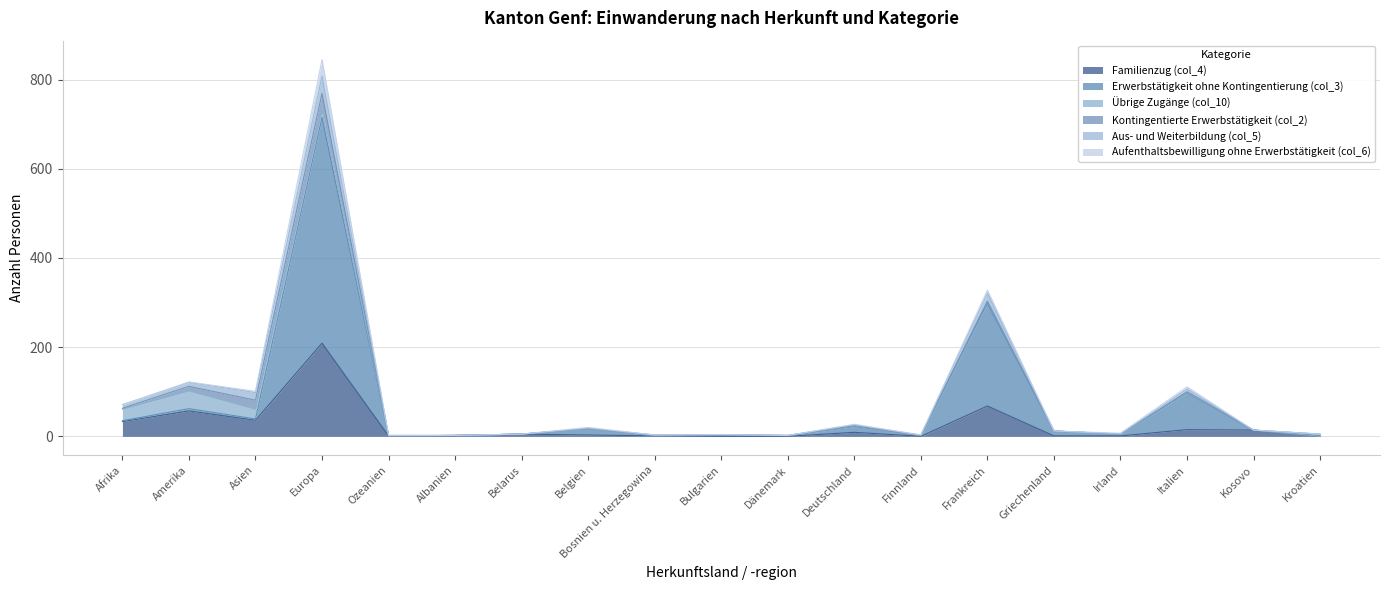

True or false: Kontingentierte Erwerbstätigkeit (col_2) has a value of 0 at Finnland.

True